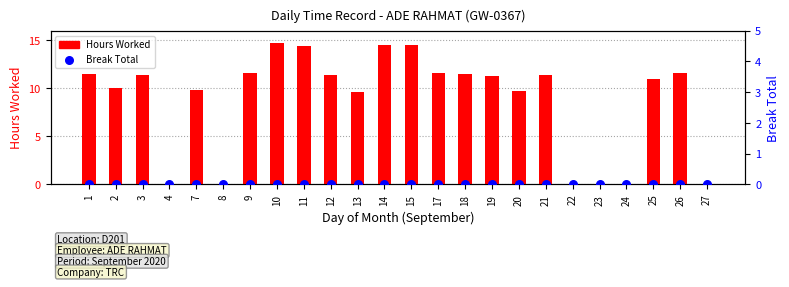

At which category is the sum across all series the highest?

10